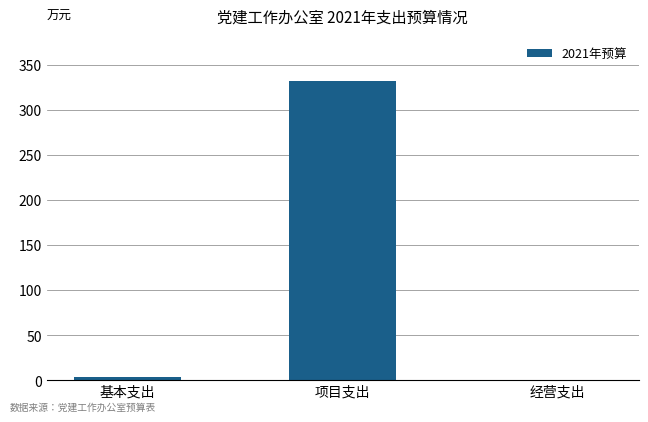

Are the bars grouped side by side (vs. stacked)?

No